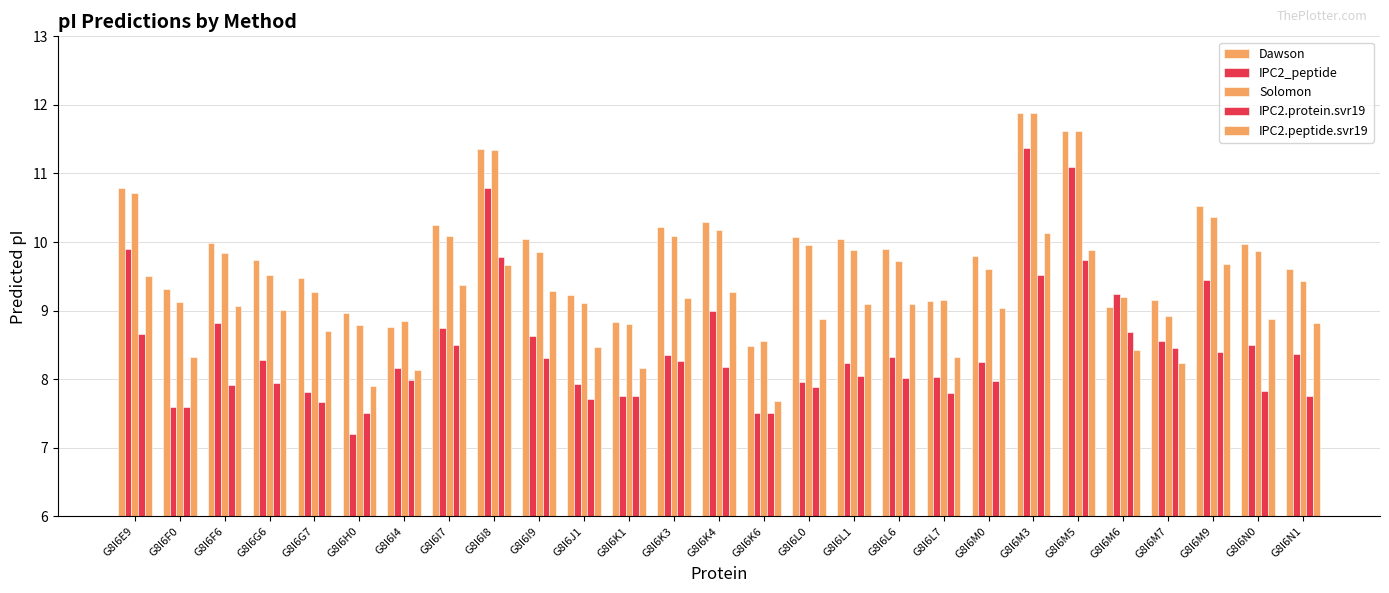

Are the bars horizontal?

No